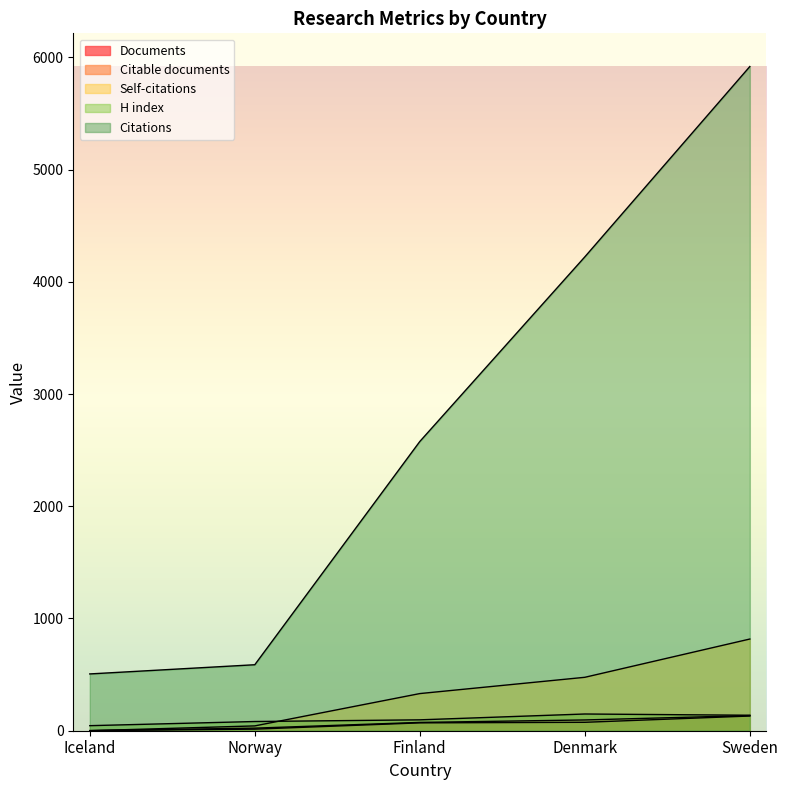

Reading left to right, what are all the values shown in this chart?

Documents: 1	23	74	96	135
Citable documents: 1	14	70	75	131
Citations: 506	588	2577	4222	5918
Self-citations: 0	43	331	476	817
H index: 45	82	97	149	138